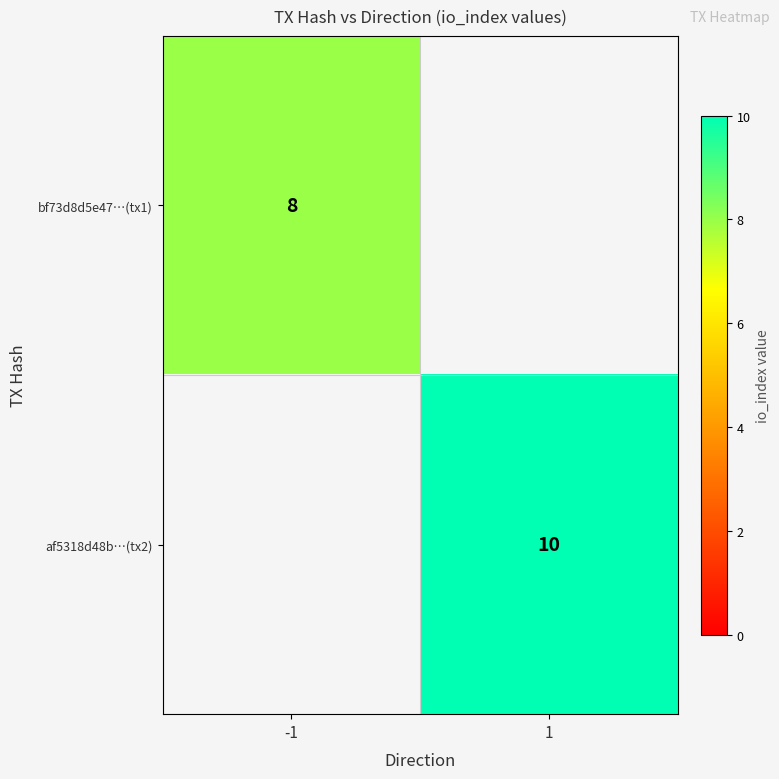

True or false: bf73d8d5e47…(tx1) has a value of 11 at -1.

False